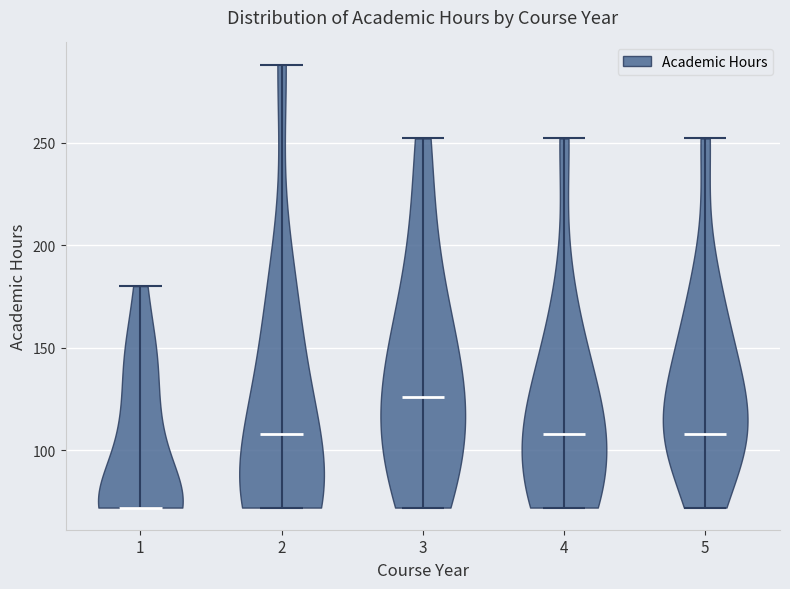

What is the highest point the violin at x = 5 reaches on the y-axis? The values are not printed on the chart, so give them approximately, as read against the axis.

250